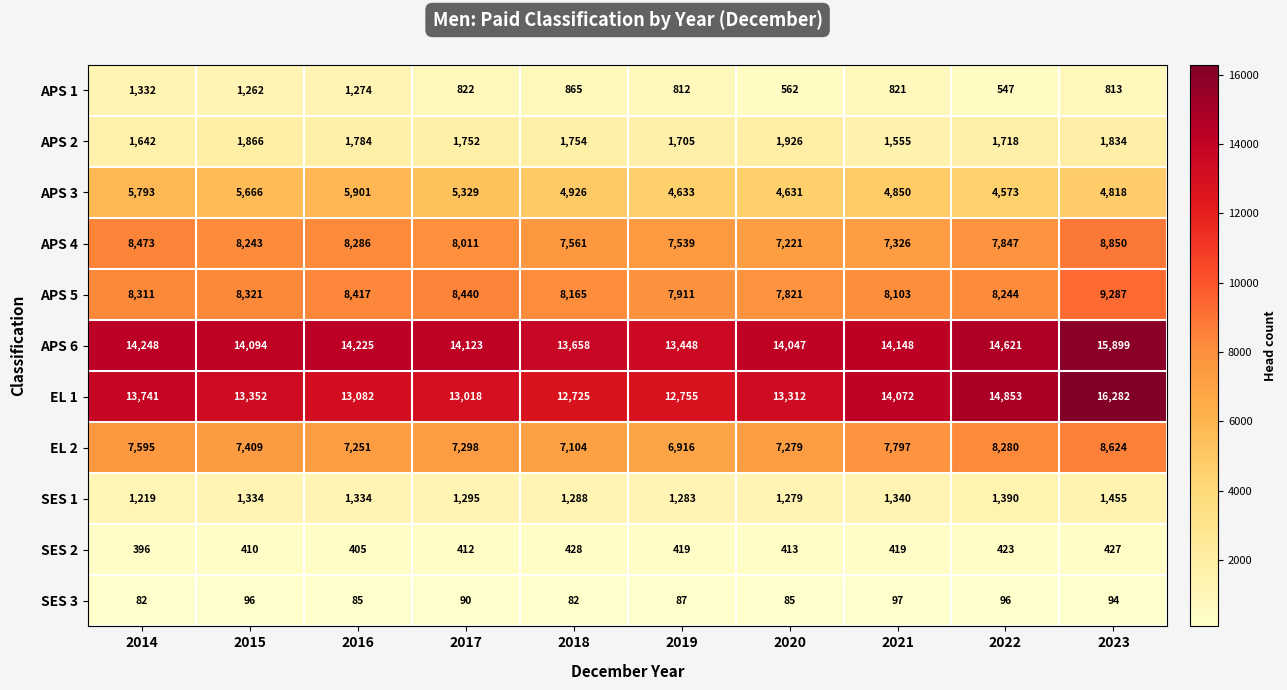

What is the average value of the APS 4 series?

7936